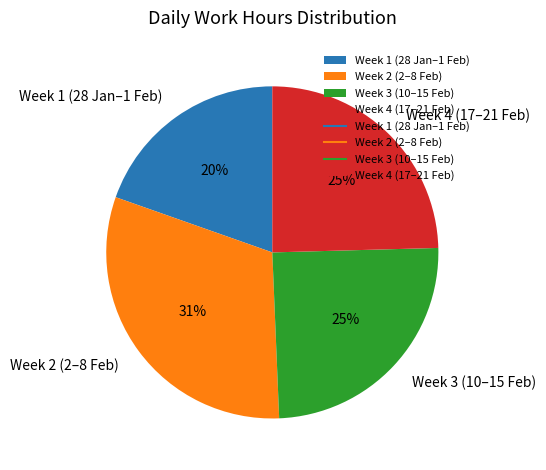

What is the smallest slice in the pie chart?

Week 1 (28 Jan–1 Feb)